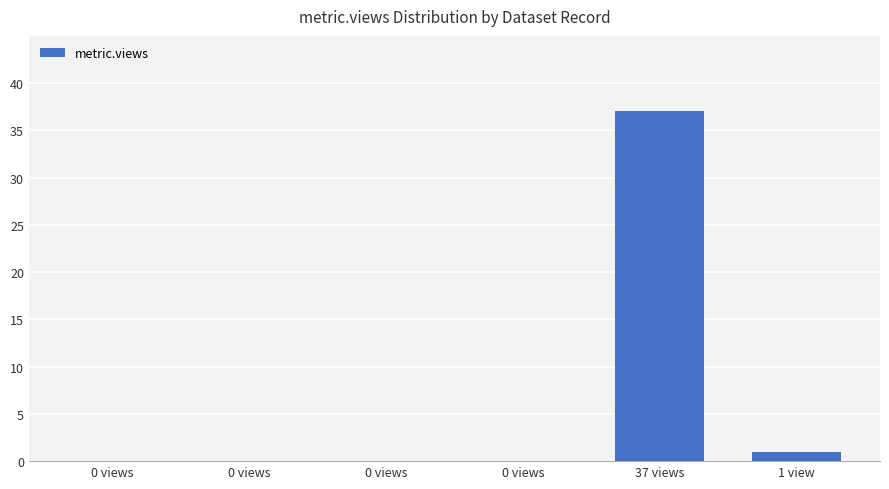

How many categories are shown in the chart?

6